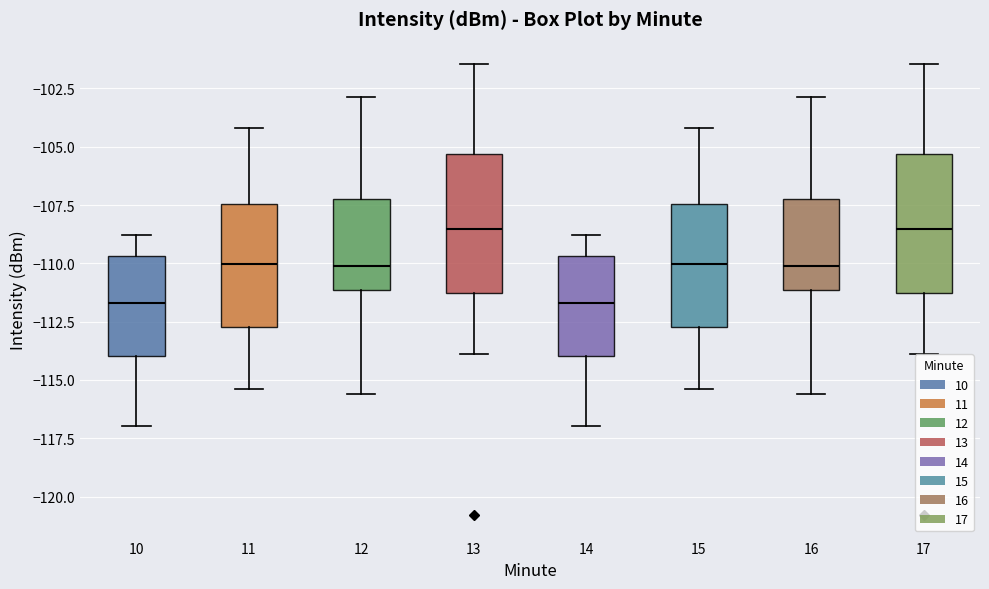

Reading left to right, transcribe this box plot: for each box, give where its median line is, the range the box spans, and where its two whiskers end, as read against the y-axis. The values are not printed on the chart, so give them approximately, as read against the axis.

10: median -111.5, box -114.0 to -109.5, whiskers -117.0 to -109.0
11: median -110.0, box -112.5 to -107.5, whiskers -115.5 to -104.0
12: median -110.0, box -111.0 to -107.0, whiskers -115.5 to -103.0
13: median -108.5, box -111.5 to -105.5, whiskers -114.0 to -101.5
14: median -111.5, box -114.0 to -109.5, whiskers -117.0 to -109.0
15: median -110.0, box -112.5 to -107.5, whiskers -115.5 to -104.0
16: median -110.0, box -111.0 to -107.0, whiskers -115.5 to -103.0
17: median -108.5, box -111.5 to -105.5, whiskers -114.0 to -101.5